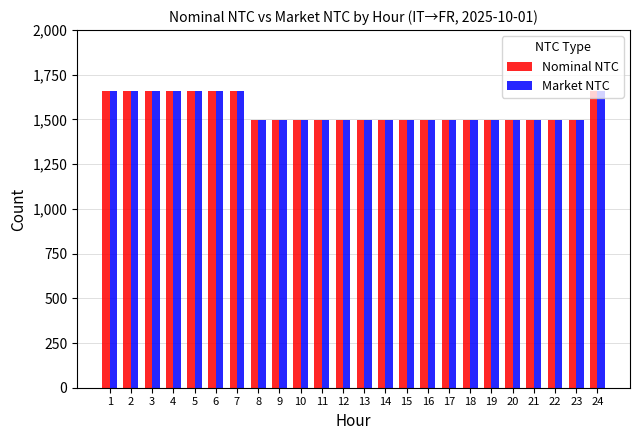

Reading right to left, extract all data points from this chart.

Nominal NTC: 1660	1495	1495	1495	1495	1495	1495	1495	1495	1495	1495	1495	1495	1495	1495	1495	1495	1660	1660	1660	1660	1660	1660	1660
Market NTC: 1660	1495	1495	1495	1495	1495	1495	1495	1495	1495	1495	1495	1495	1495	1495	1495	1495	1660	1660	1660	1660	1660	1660	1660